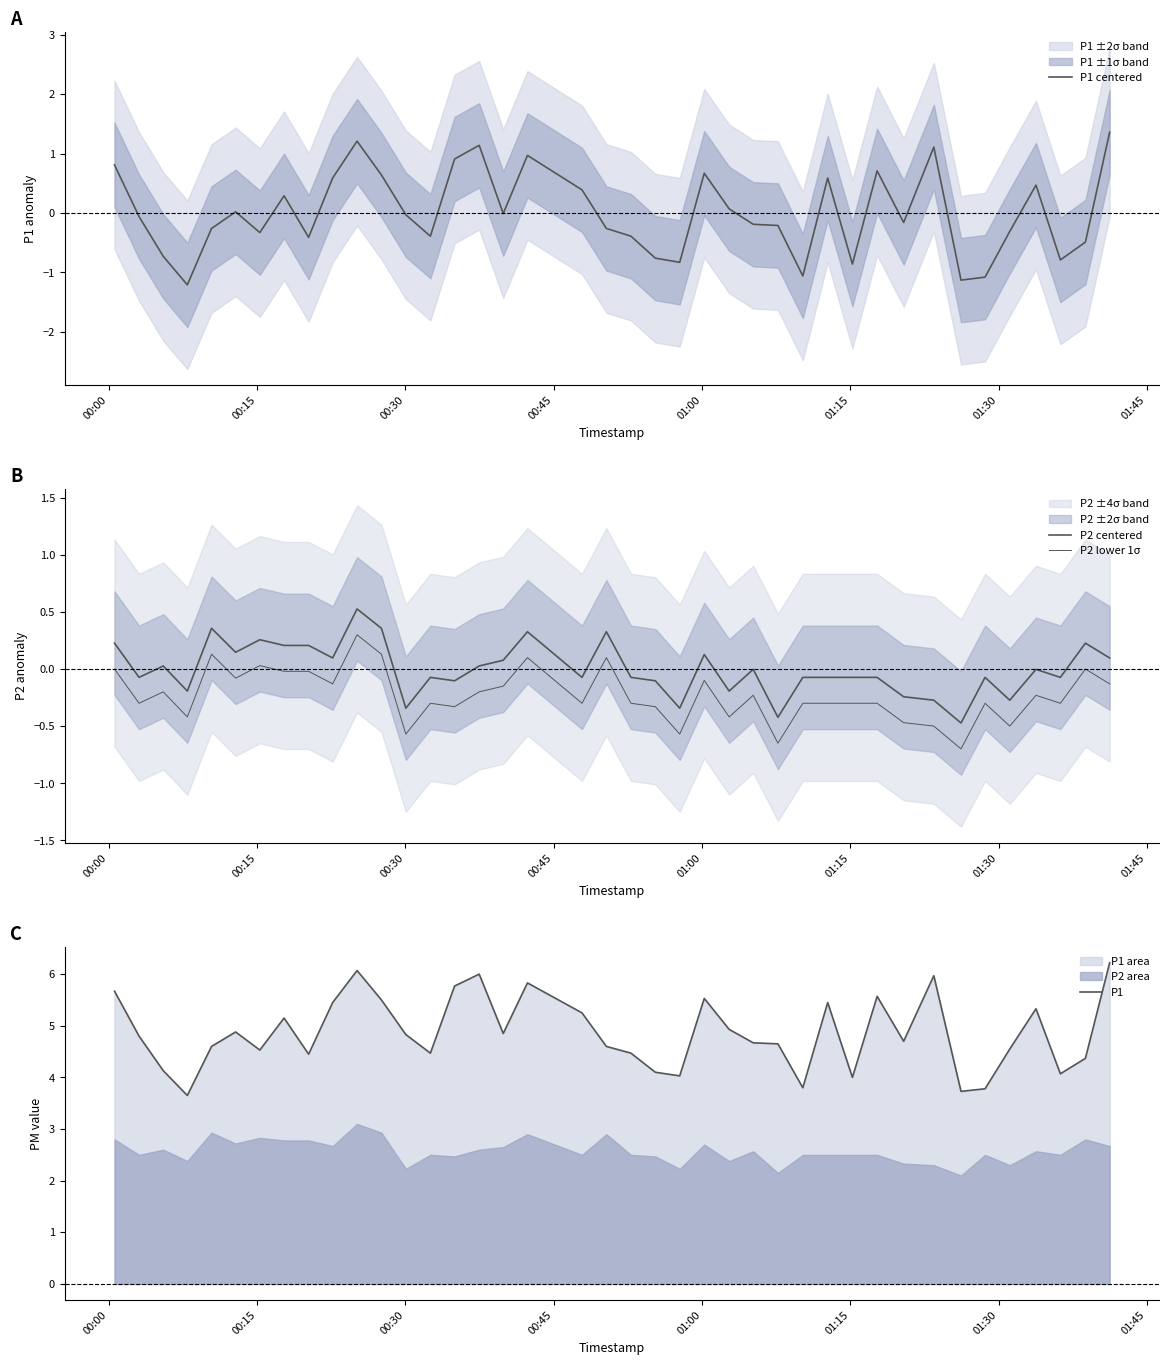

True or false: P2 lower 1σ and P1 centered cross at least once.

True